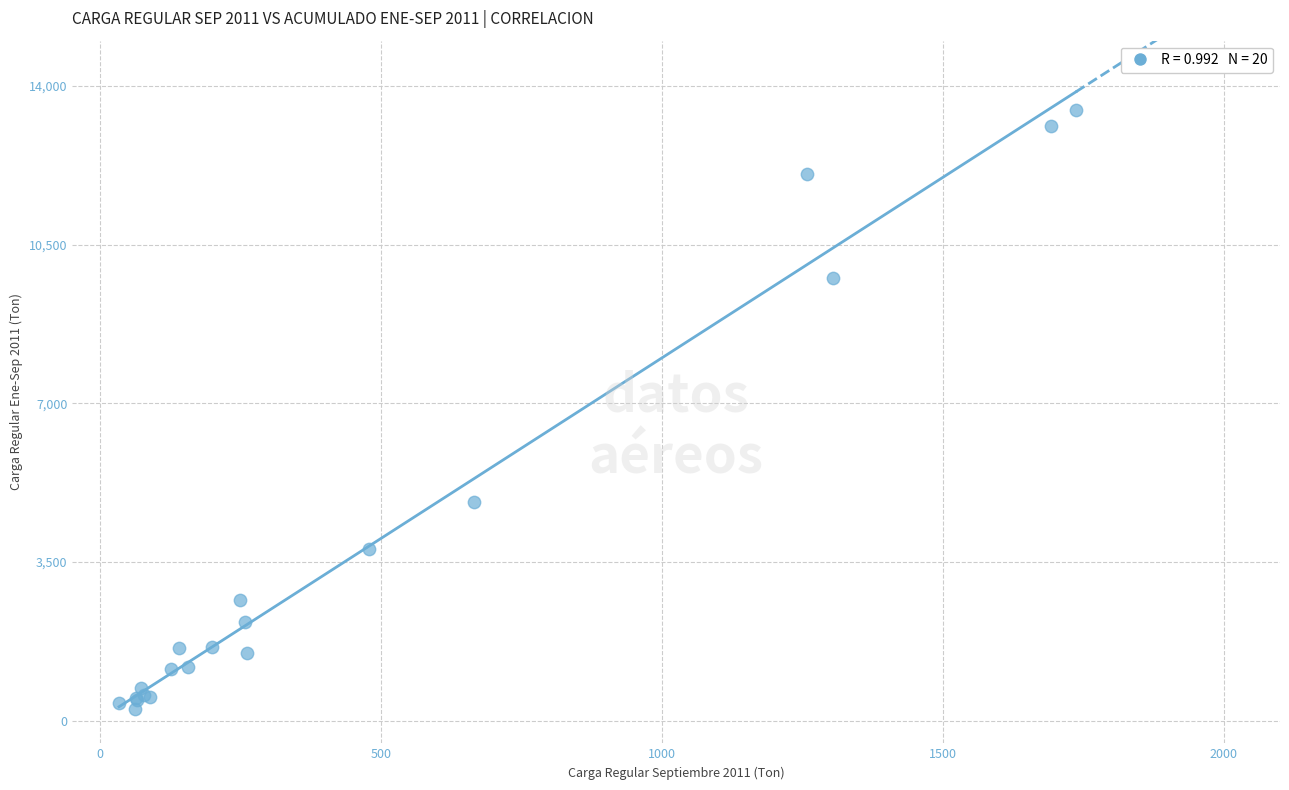

What Y value in the scatter plot is closest to 6873?

4828.2